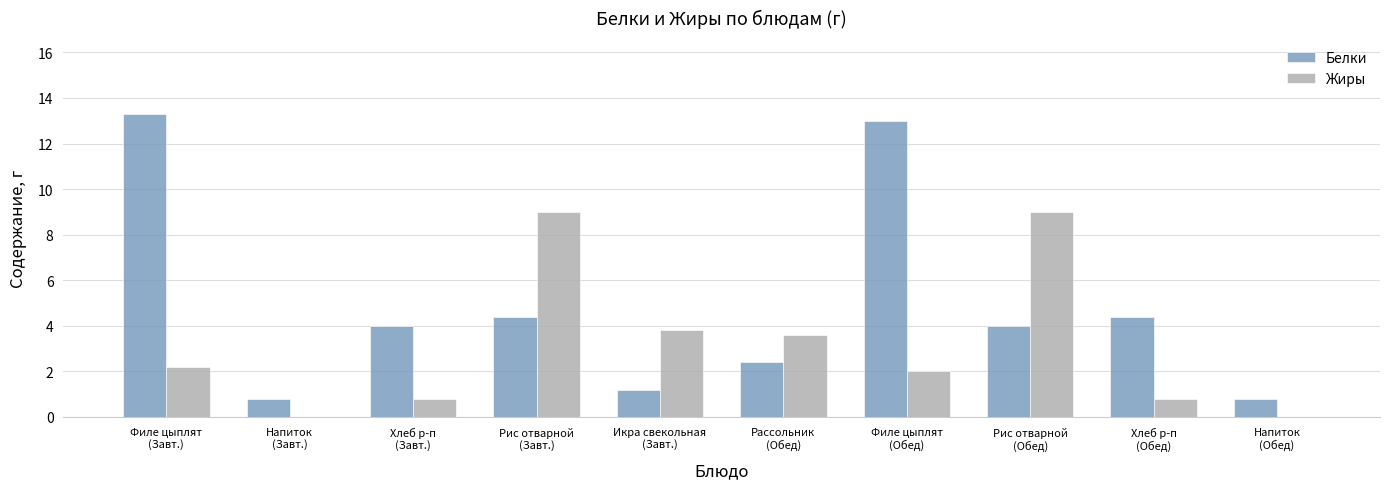

What is the approximate value of Белки at Напиток
(Завт.)?

0.8